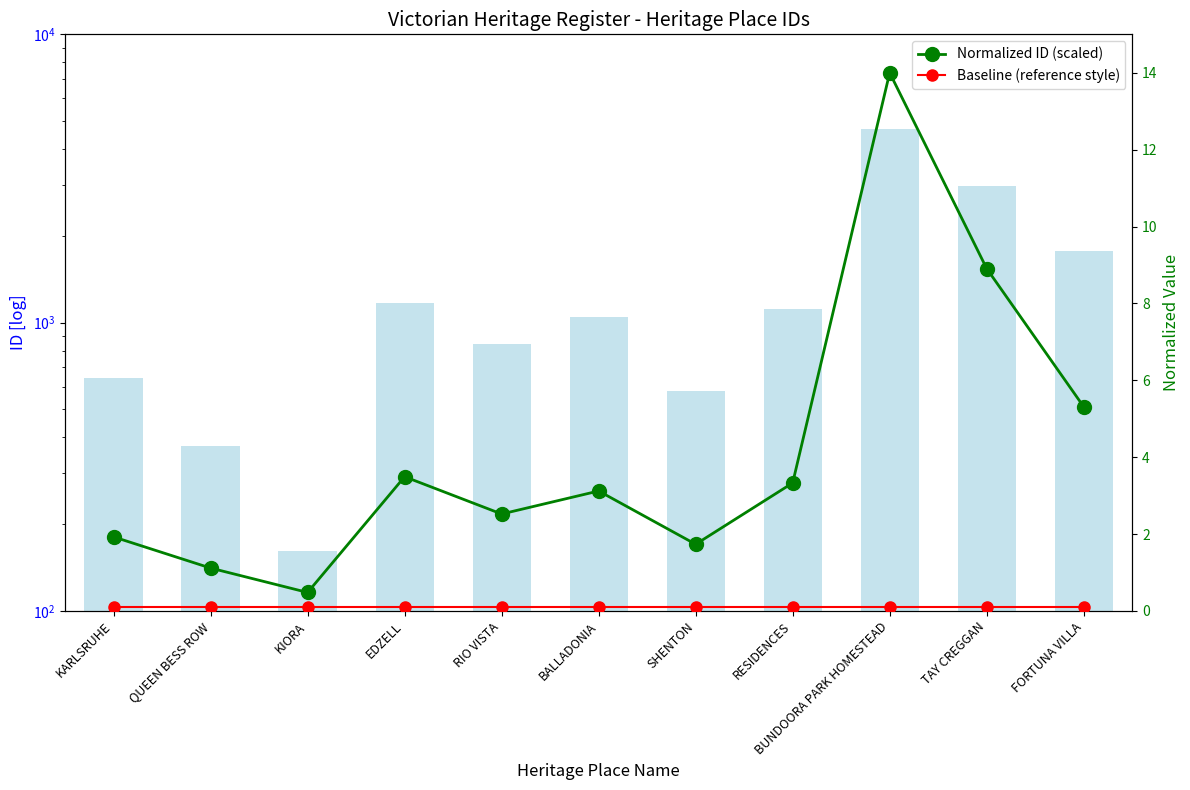

Does the chart contain stacked bars?

No